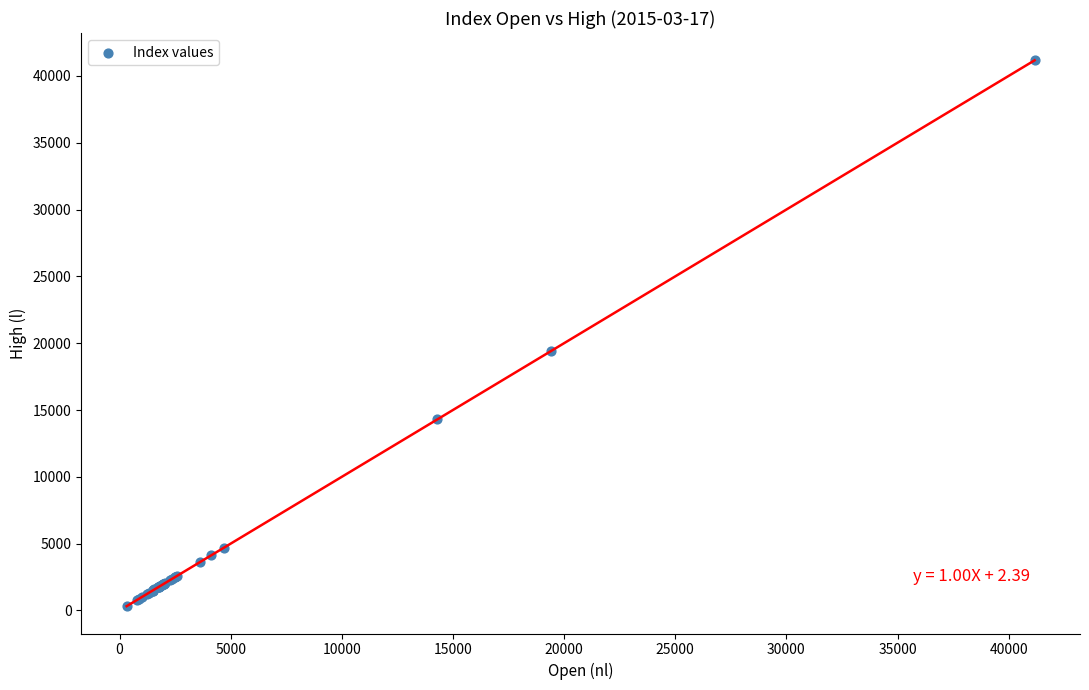

What Y value in the scatter plot is closest to 20743?

19428.5